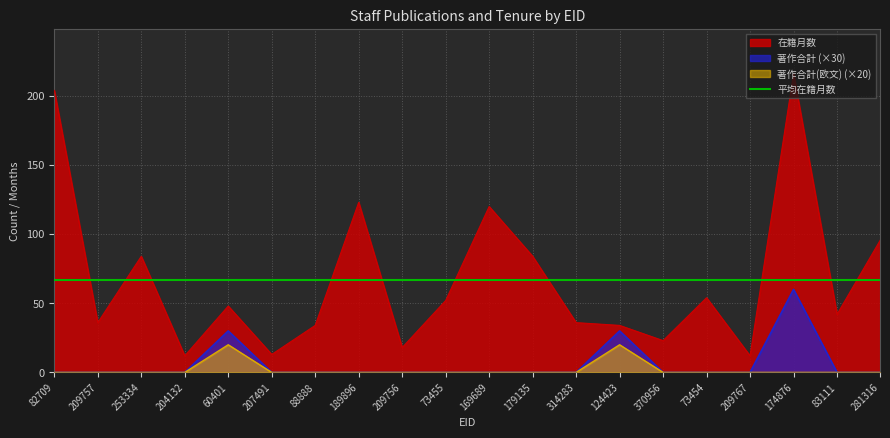

Reading right to left, list all the values displayed in this chart.

在籍月数: 281316=96	83111=42	174876=216	209767=12	73454=54	370956=23	124423=34	314283=36	179135=84	169689=120	73455=52	209756=18	189896=123	88888=34	207491=13	60401=48	204132=12	253334=84	209757=36	82709=204
著作合計: 281316=0	83111=0	174876=60	209767=0	73454=0	370956=0	124423=30	314283=0	179135=0	169689=0	73455=0	209756=0	189896=0	88888=0	207491=0	60401=30	204132=0	253334=0	209757=0	82709=0
著作合計(欧文): 281316=0	83111=0	174876=0	209767=0	73454=0	370956=0	124423=20	314283=0	179135=0	169689=0	73455=0	209756=0	189896=0	88888=0	207491=0	60401=20	204132=0	253334=0	209757=0	82709=0